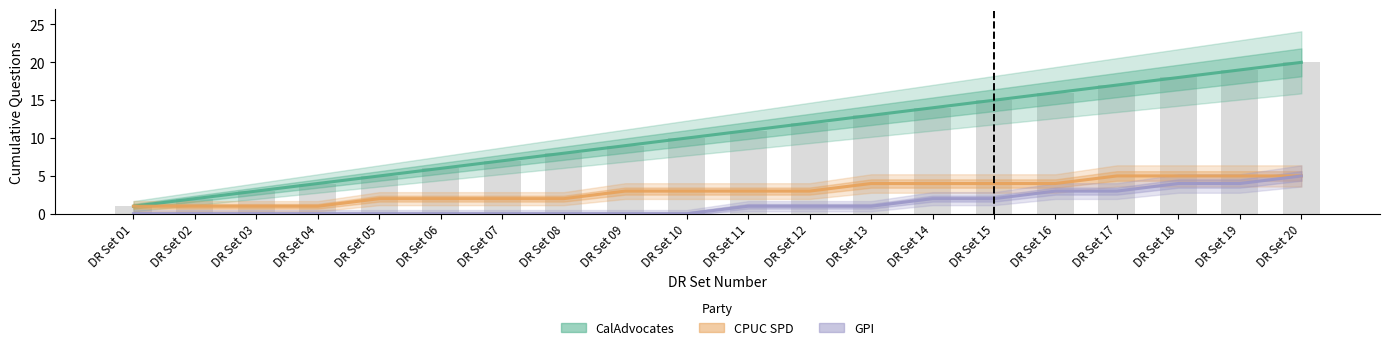

Reading right to left, transcribe all the data shown in this chart.

CalAdvocates: 20	19	18	17	16	15	14	13	12	11	10	9	8	7	6	5	4	3	2	1
CPUC SPD: 5	5	5	5	4	4	4	4	3	3	3	3	2	2	2	2	1	1	1	1
GPI: 5	4	4	3	3	2	2	1	1	1	0	0	0	0	0	0	0	0	0	0